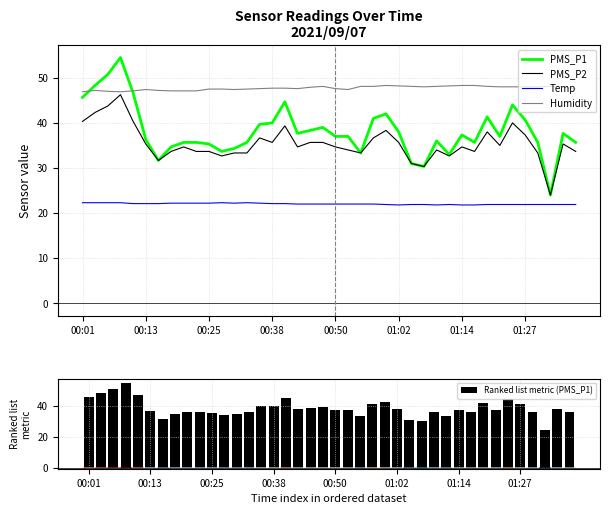

What is the maximum value for Temp?

22.3